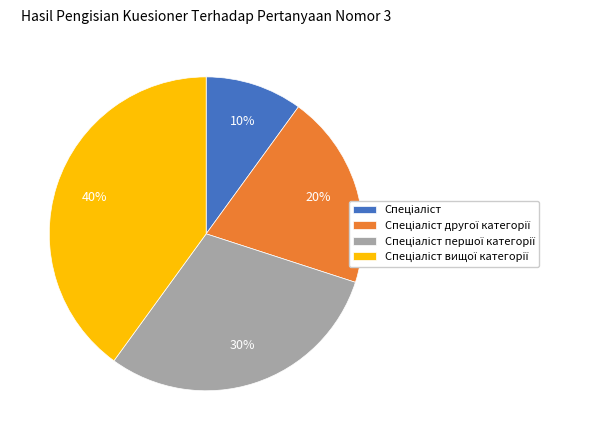

To the nearest percent, what is the average slice percentage?

25%